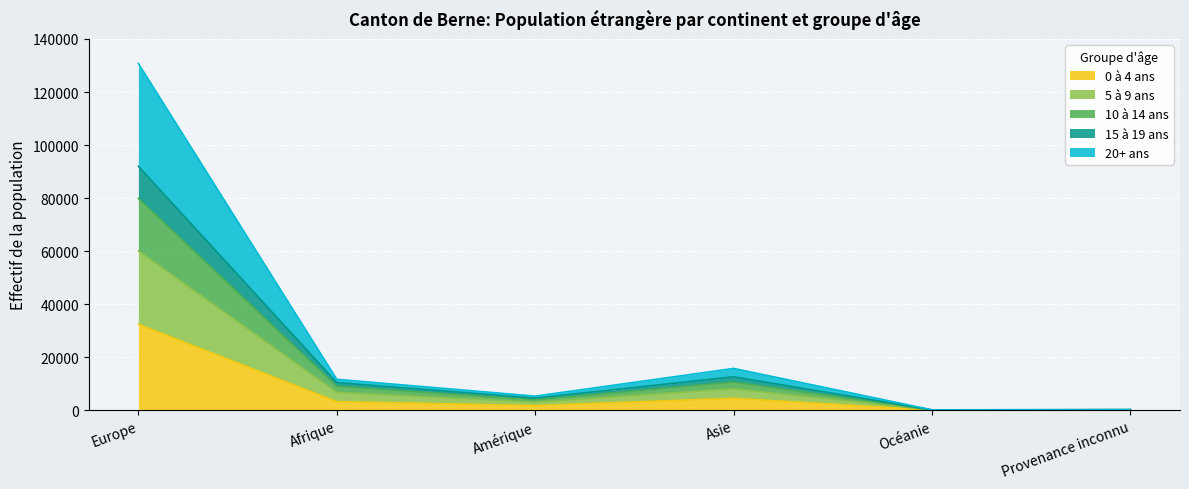

List the labels in order of 20+ ans value, smallest first.

Océanie, Provenance inconnu, Amérique, Afrique, Asie, Europe